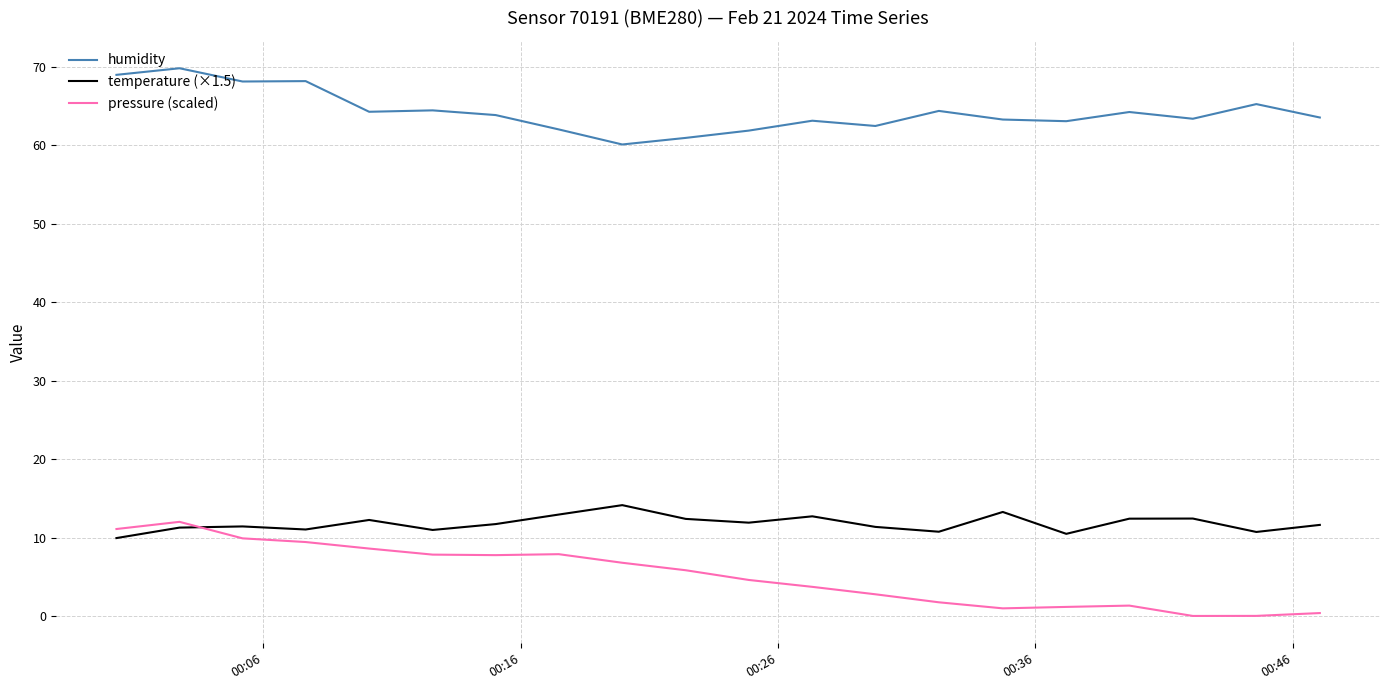

What is the maximum value for temperature (×1.5)?

14.1